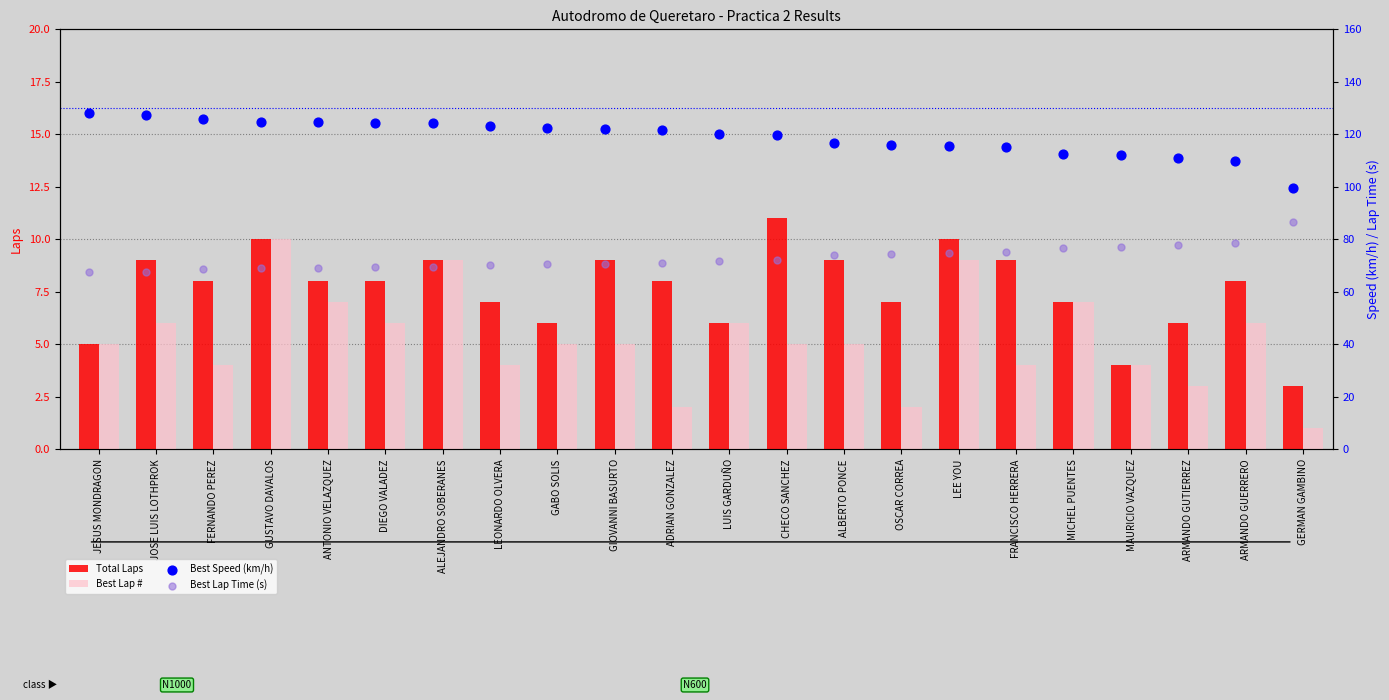

At which category is the sum across all series the highest?

GUSTAVO DAVALOS